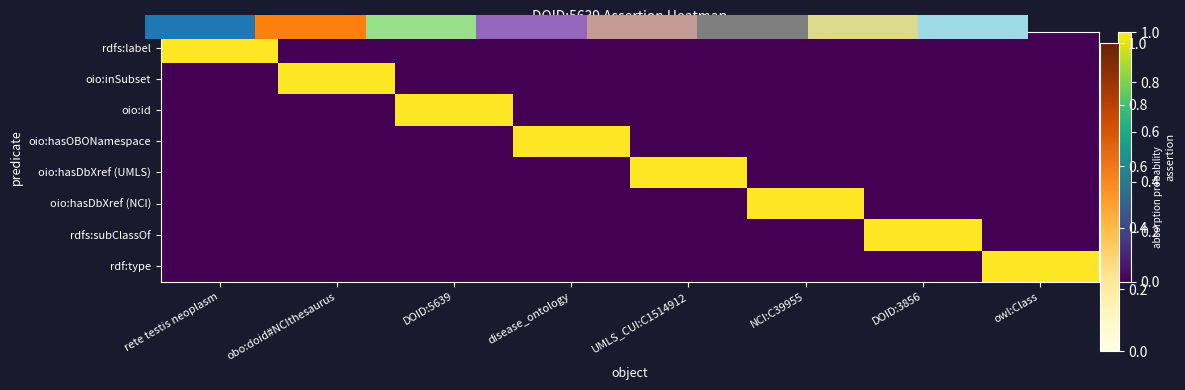

At how many categories does at least one series exceed 0?

8